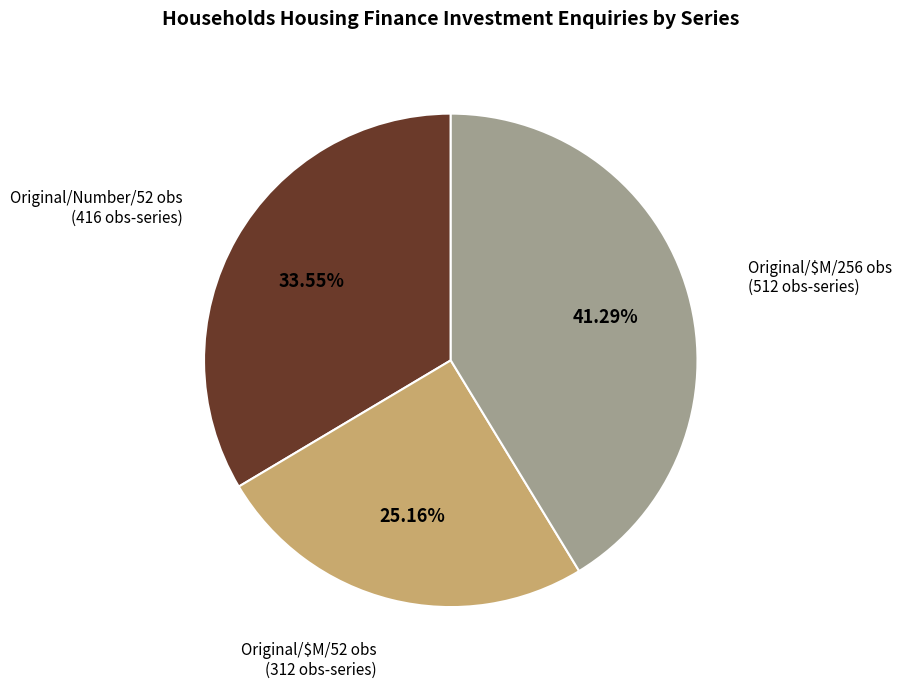

Is there any slice that represents more than half of the pie?

No